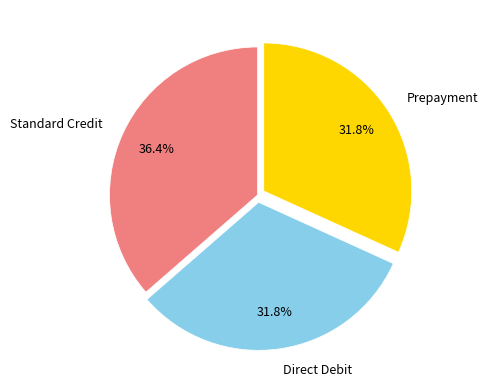

To the nearest percent, what is the average slice percentage?

33%